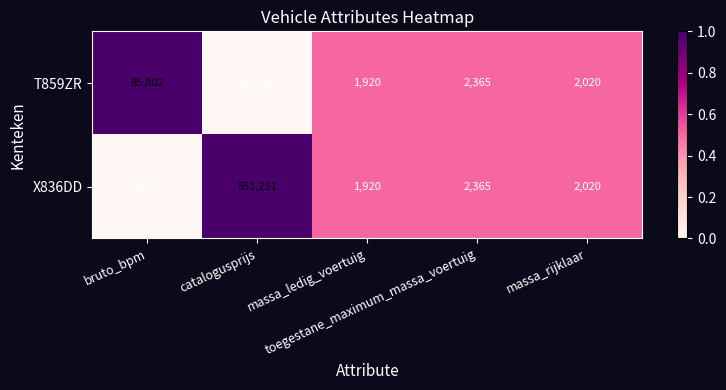

How many values in the X836DD series are below 2365?

2